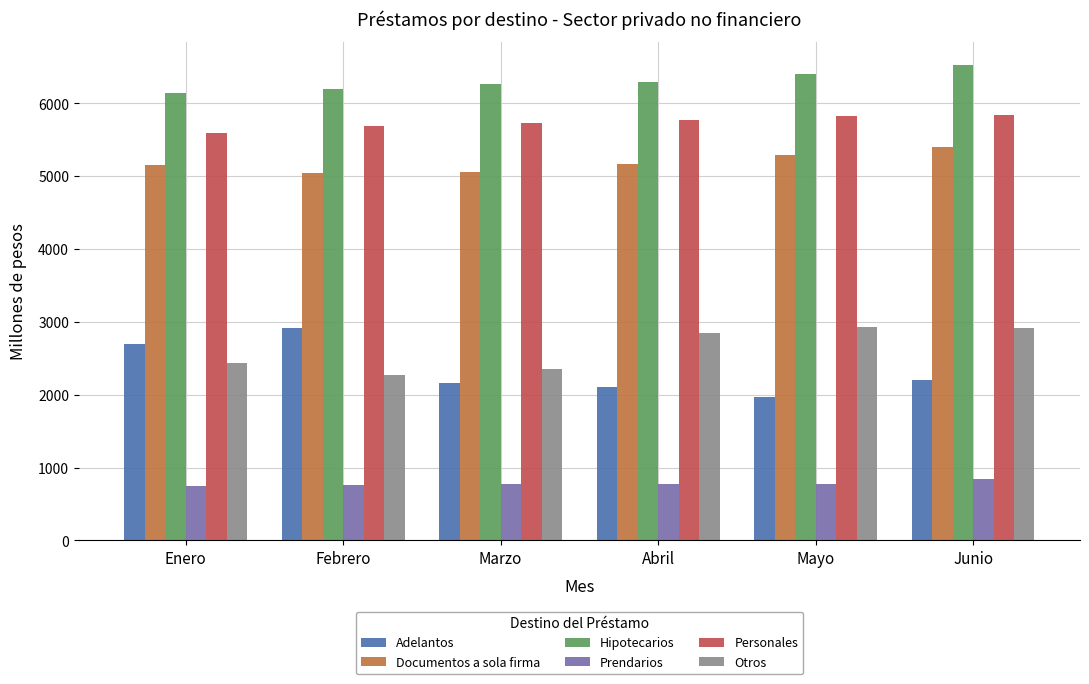

What is the sum of the Hipotecarios values at Junio and Enero?

12658.9